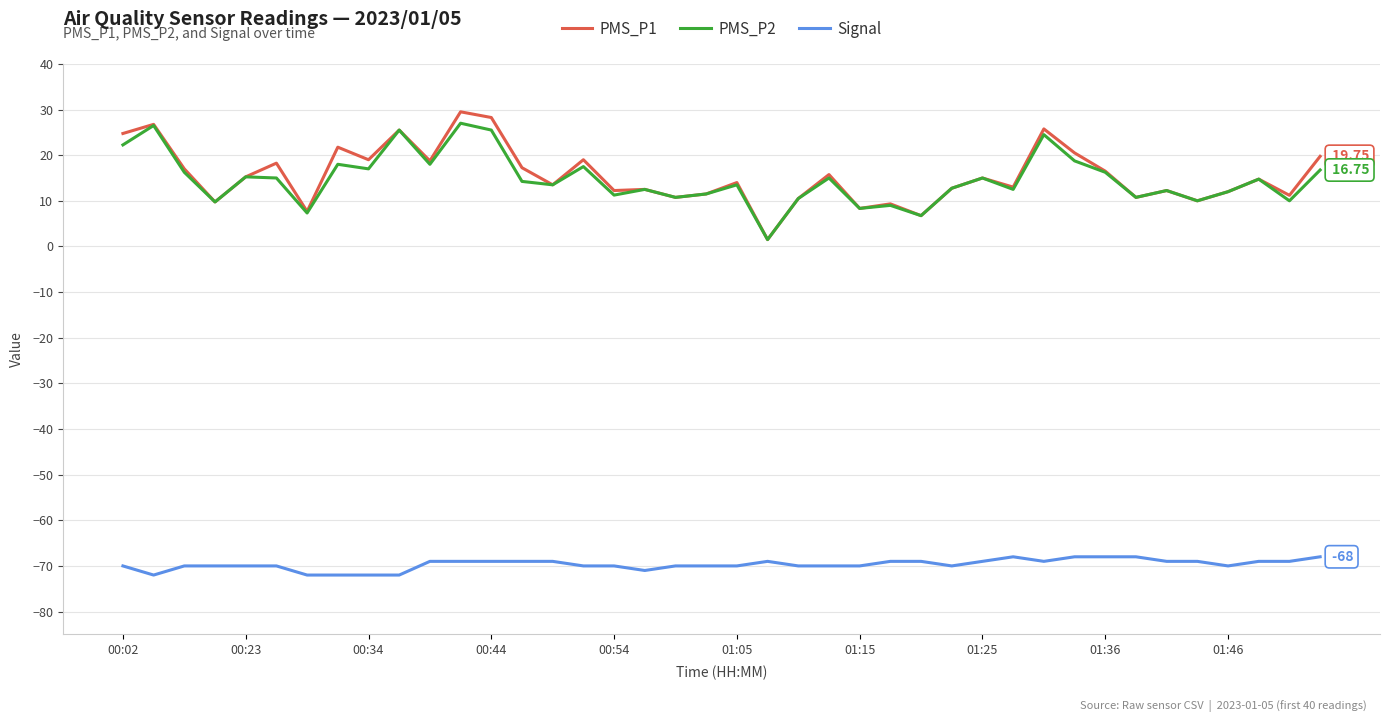

True or false: PMS_P1 and Signal intersect in this chart.

False